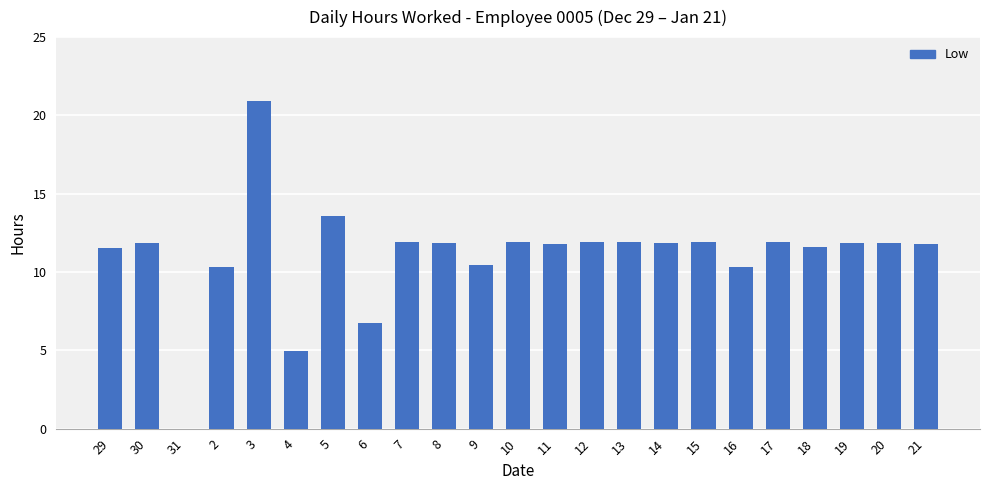

The chart shows a value of 11.9 at 8. True or false?

True